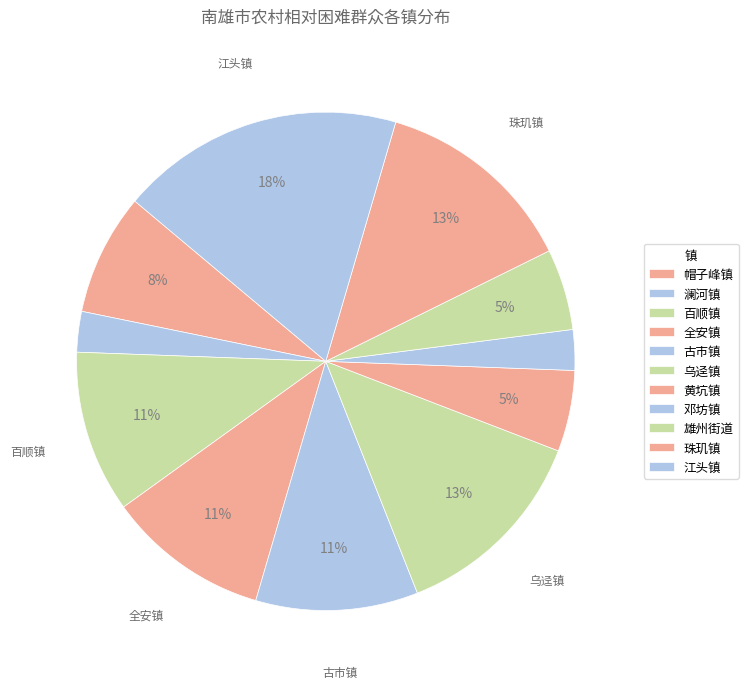

To the nearest percent, what is the combined percentage of 全安镇 and 澜河镇?

13%